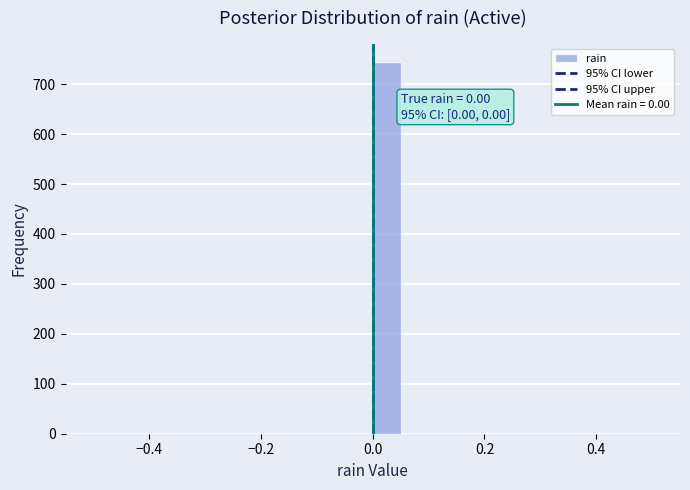

Read against the x-axis, roughly where is the centre of the tallest bar?

0.02